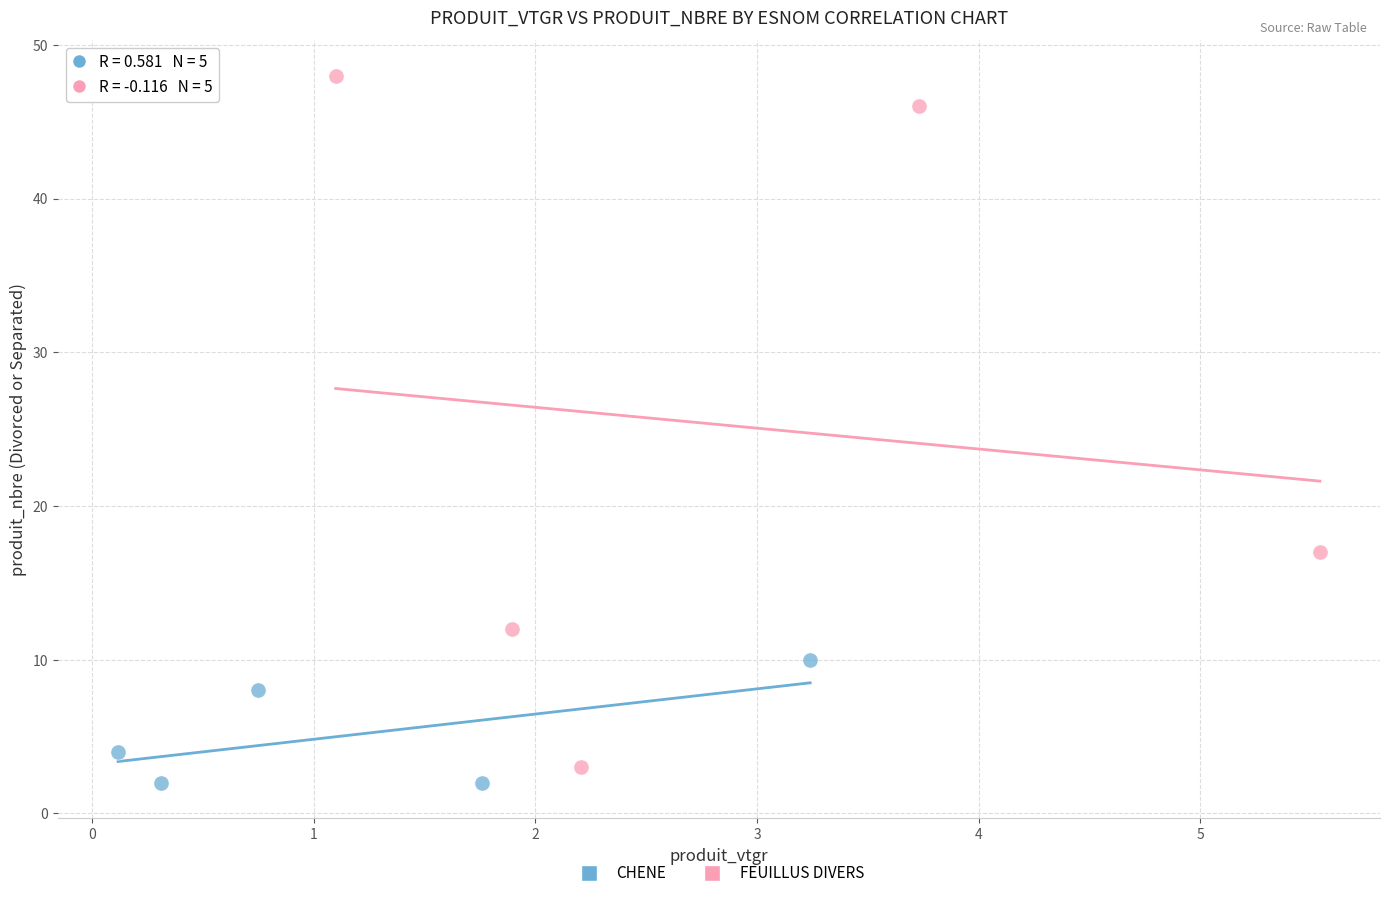

Which series contains the lowest Y value?

CHENE